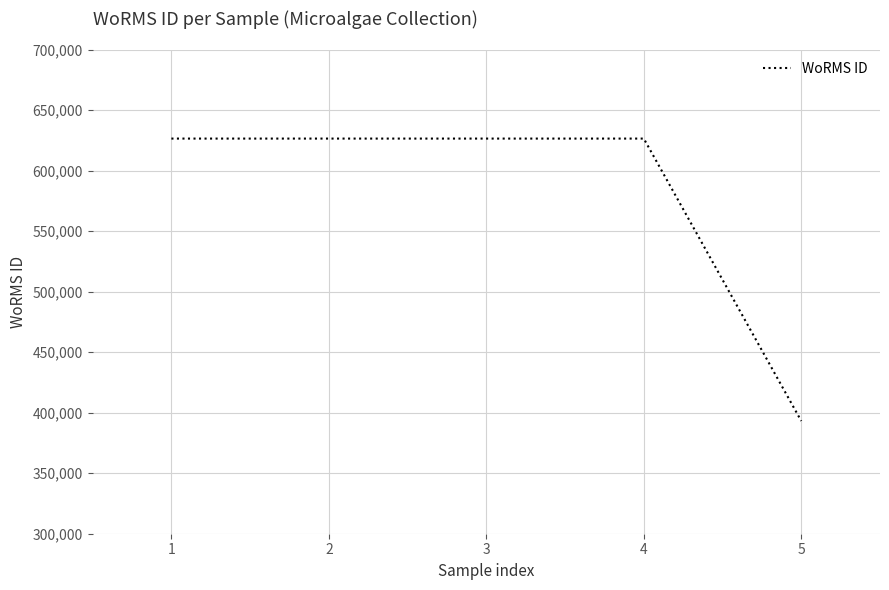

Reading left to right, transcribe all the data shown in this chart.

626540	626540	626540	626540	393172